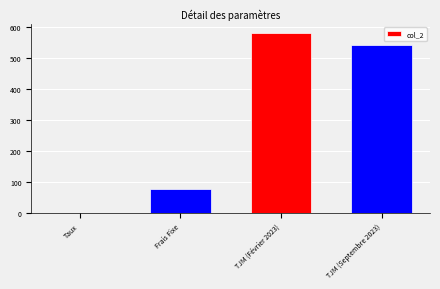

Approximately how many times larger is the value at TJM (Février 2023) compared to TJM (Septembre 2023)?

1.1